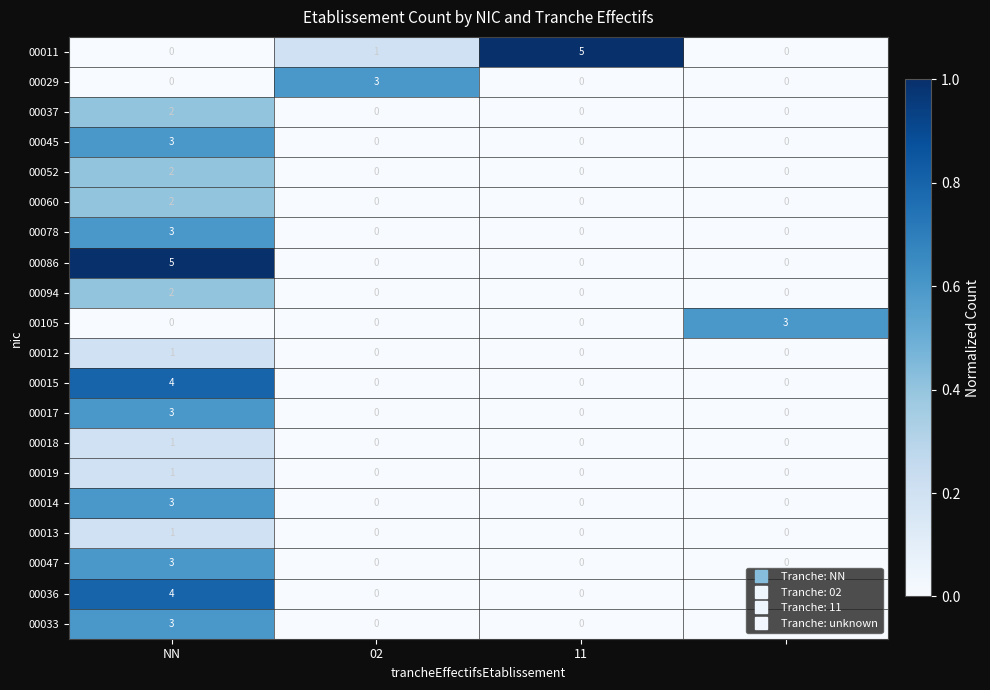

Count the 00086 values in the range 0 to 5.

4